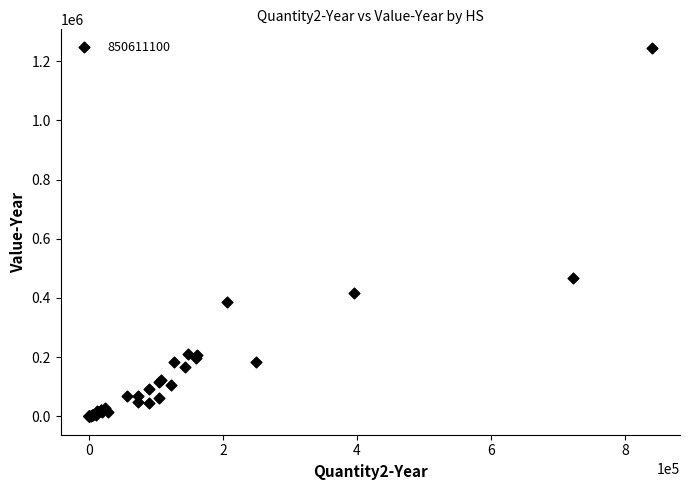

What Y value in the scatter plot is closest to 622620?

468173